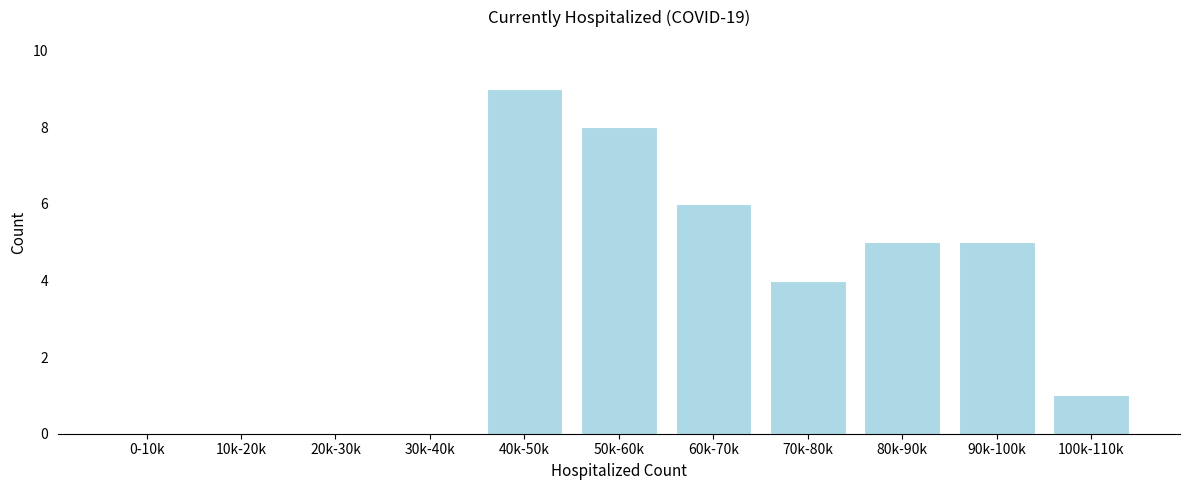

Reading right to left, extract all data points from this chart.

100k-110k=1	90k-100k=5	80k-90k=5	70k-80k=4	60k-70k=6	50k-60k=8	40k-50k=9	30k-40k=0	20k-30k=0	10k-20k=0	0-10k=0